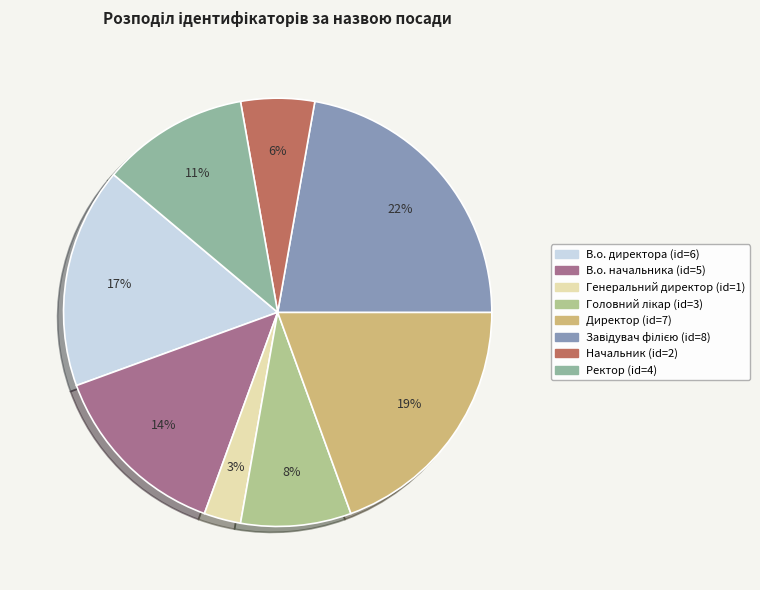

How many slices are in this pie chart?

8